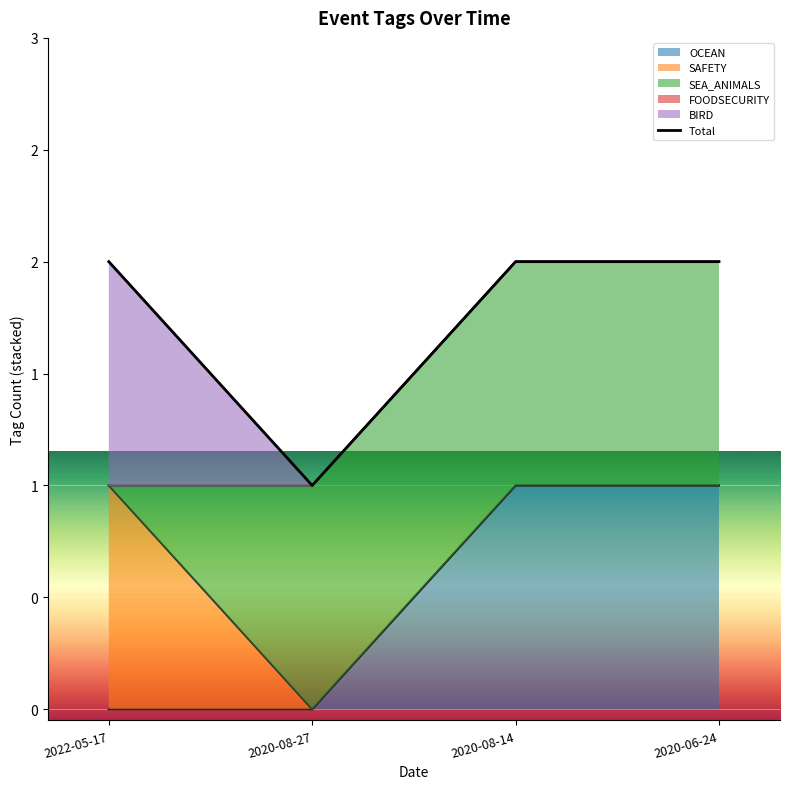

Is it true that the value at 2020-06-24 is 1?

False